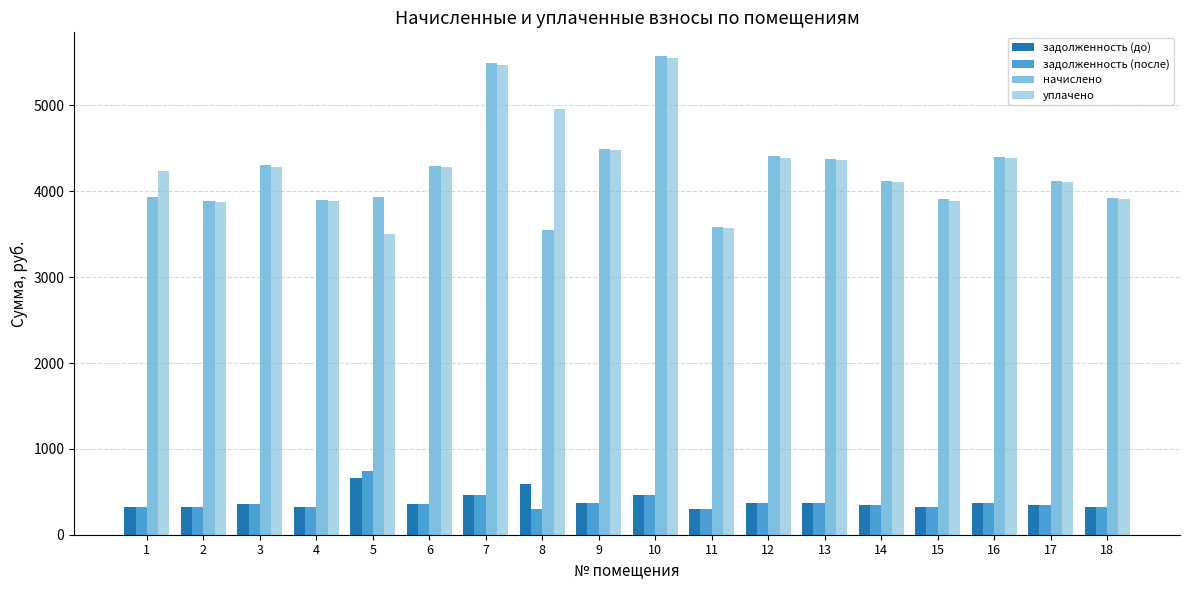

What is the lowest value of the задолженность (до) series?

298.8